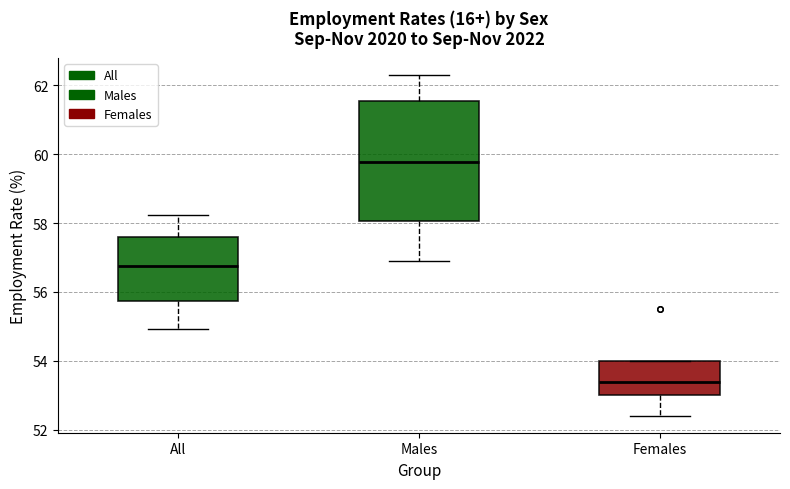

Which box's median line is the highest?

Males